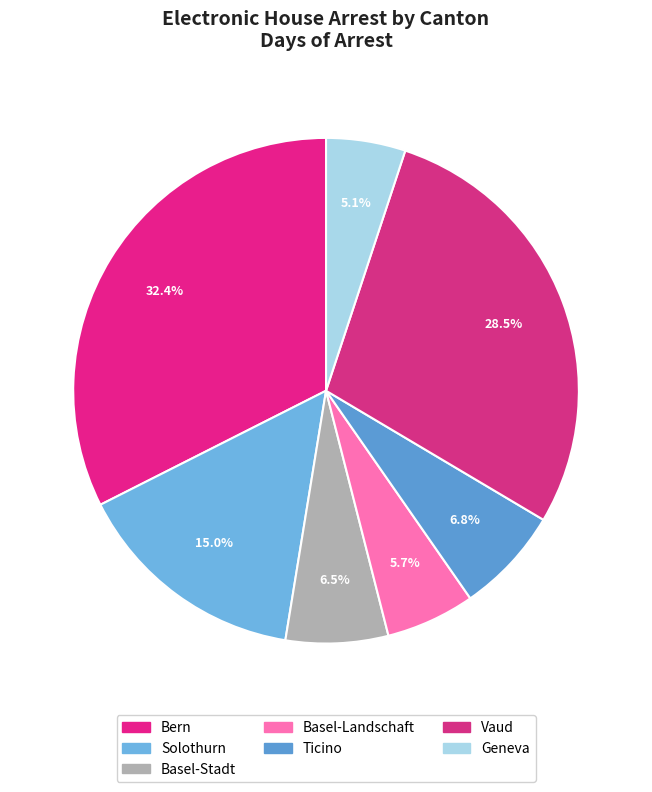

Does Vaud account for over 50% of the chart?

No